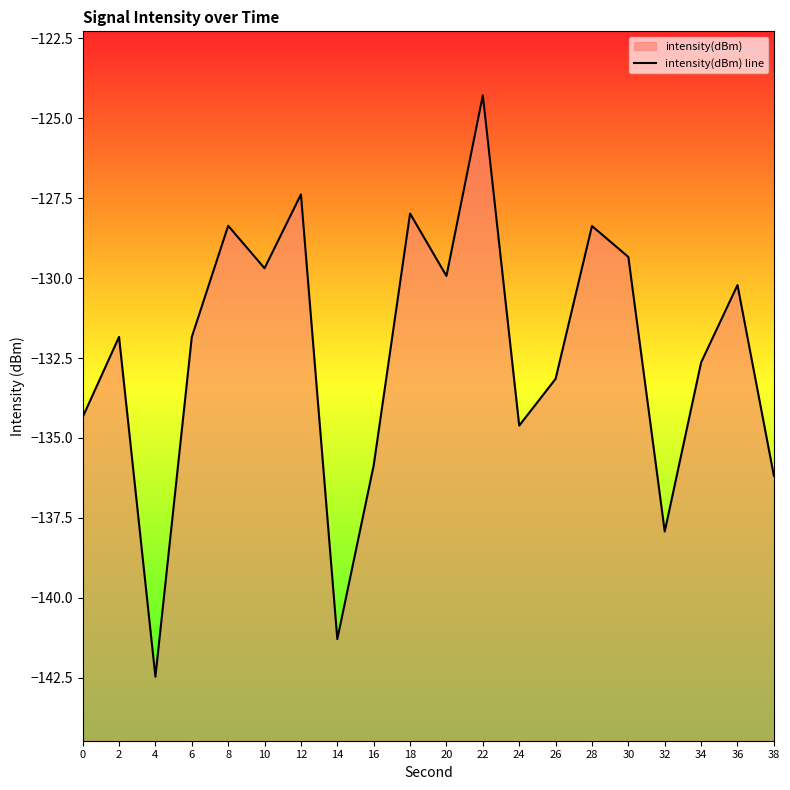

Reading right to left, what are all the values shown in this chart?

38=-136.2	36=-130.2	34=-132.6	32=-137.9	30=-129.3	28=-128.4	26=-133.2	24=-134.6	22=-124.3	20=-129.9	18=-128.0	16=-135.9	14=-141.3	12=-127.4	10=-129.7	8=-128.4	6=-131.8	4=-142.5	2=-131.8	0=-134.4